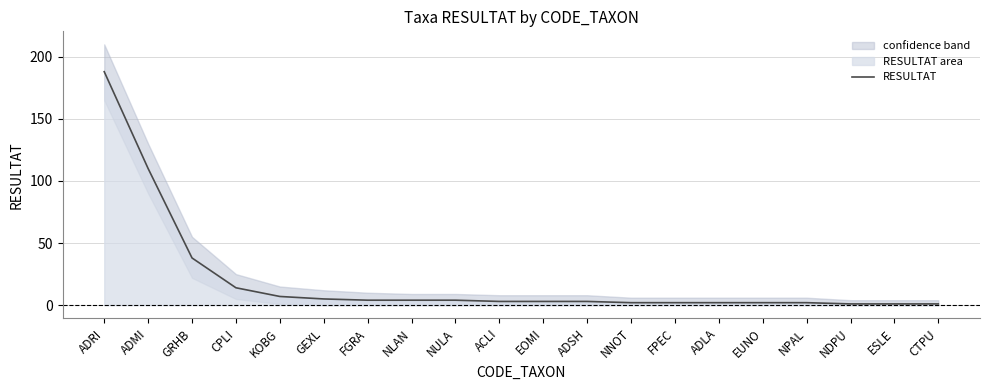

What is the ratio of the value at ADLA to the value at NLAN?

0.5